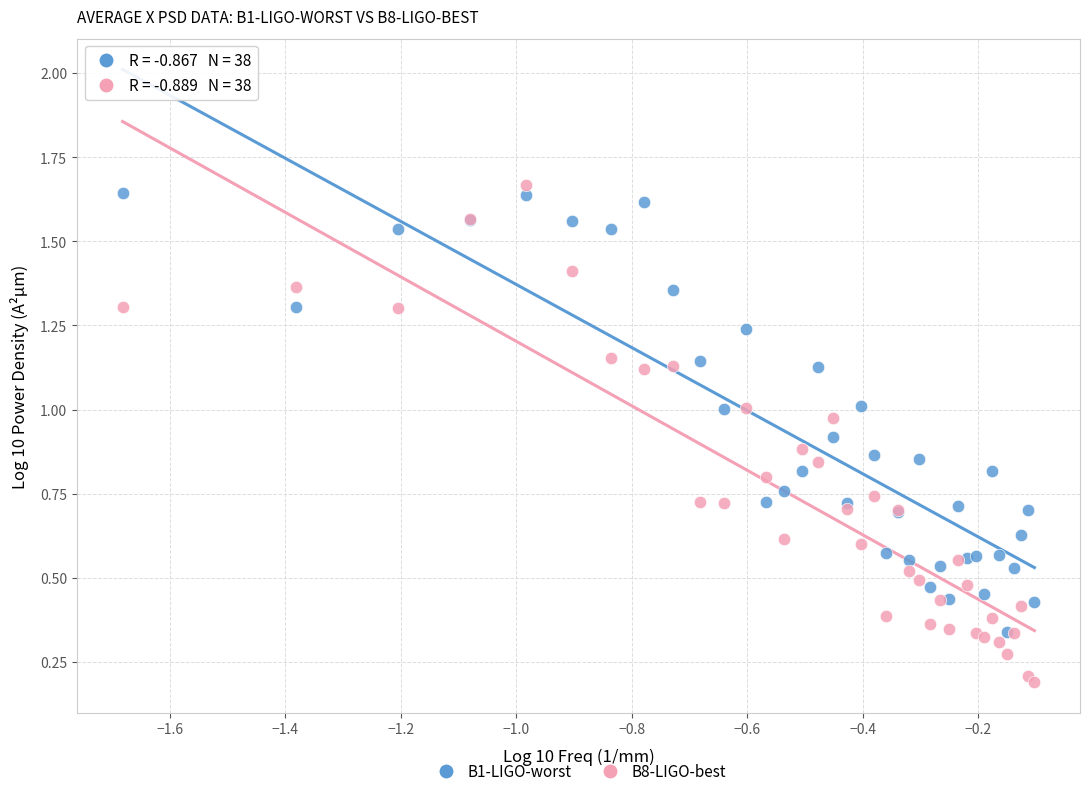

Which series contains the lowest Y value?

B8-LIGO-best